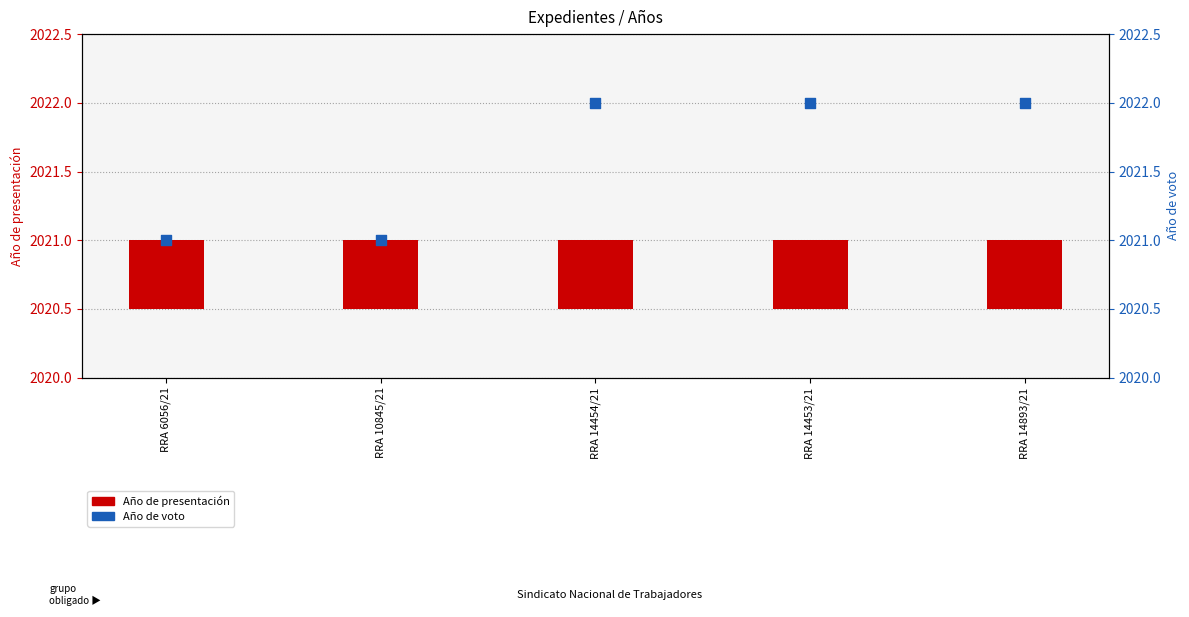

Which series contains the highest Y value?

Año de voto